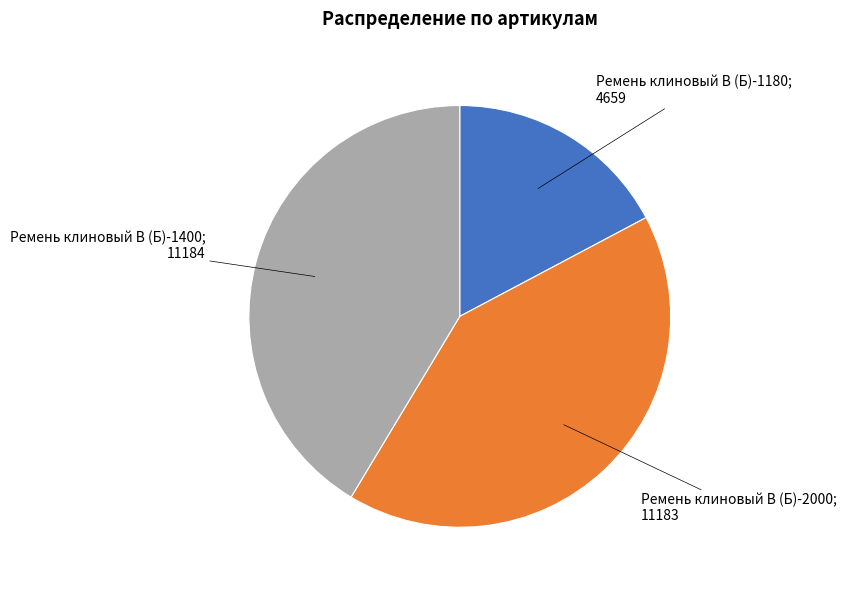

Does any single category account for the majority?

No